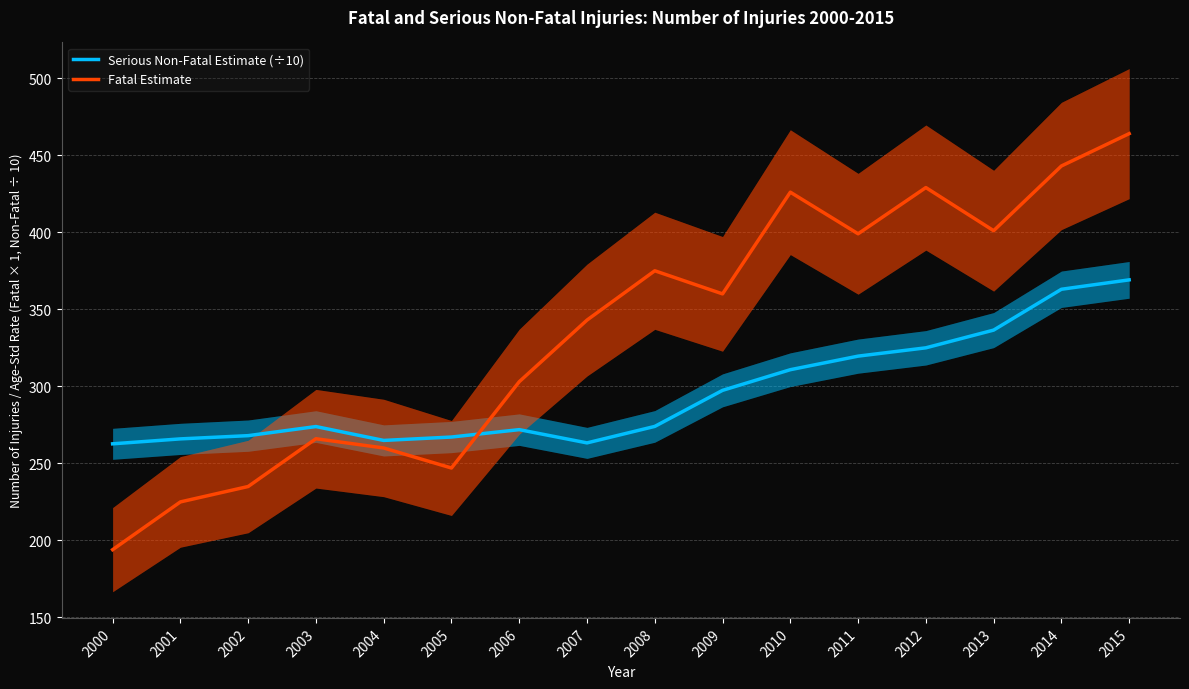

Where does the Serious Non-Fatal Estimate (÷10) series first go above 274?

2009